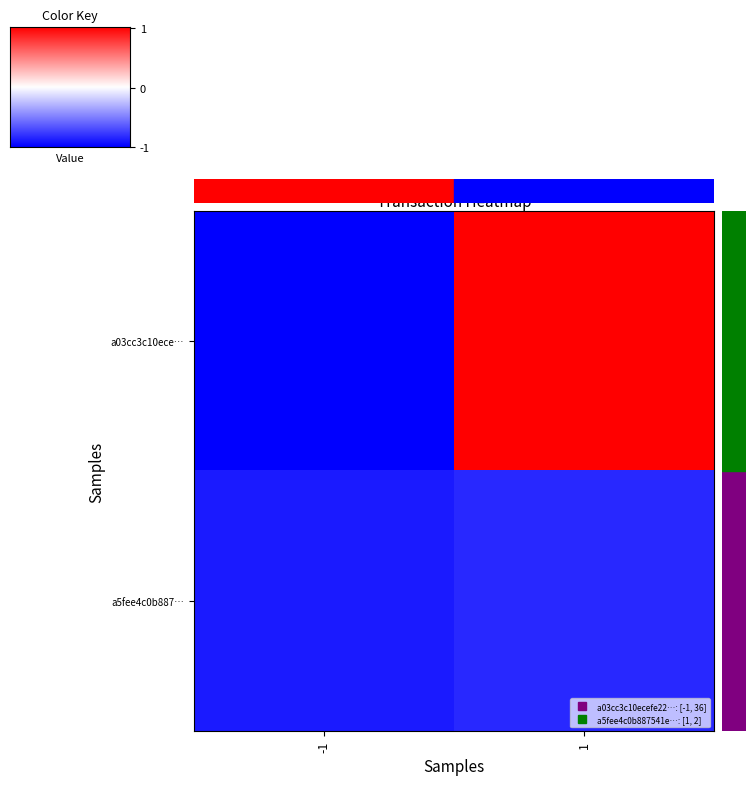

At which category is the sum across all series the highest?

1